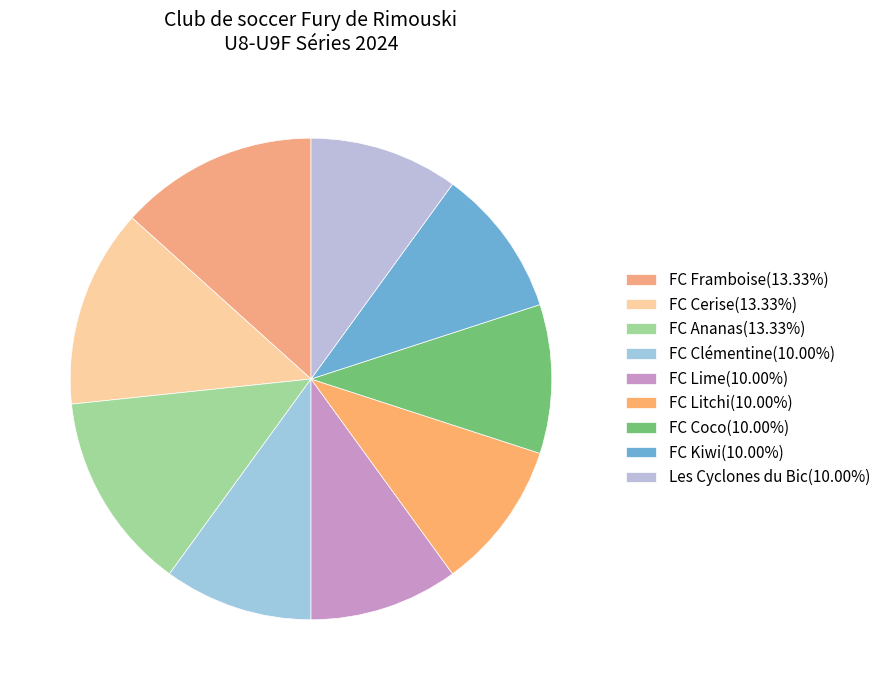

Is it true that FC Framboise is 13% of the pie?

True